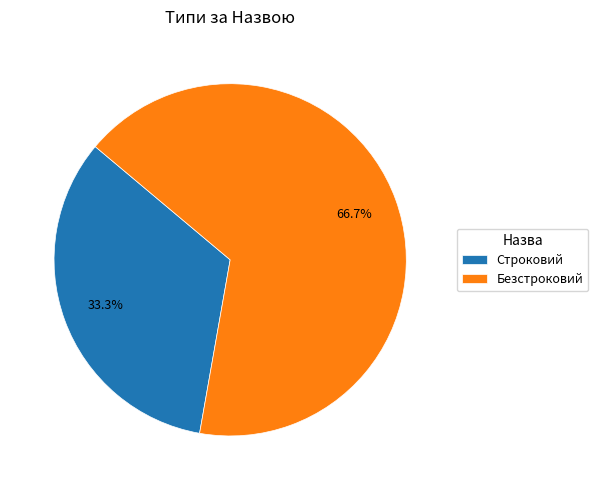

Which has a higher value, Строковий or Безстроковий?

Безстроковий